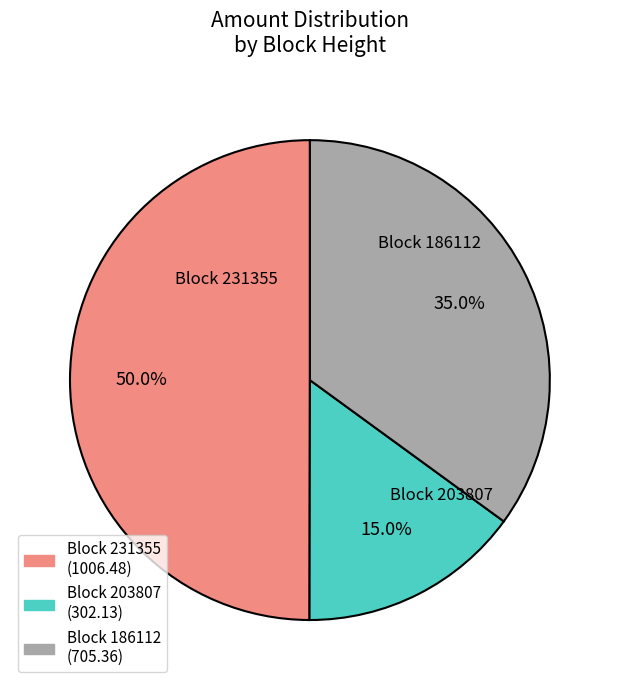

Count the number of slices in the pie.

3